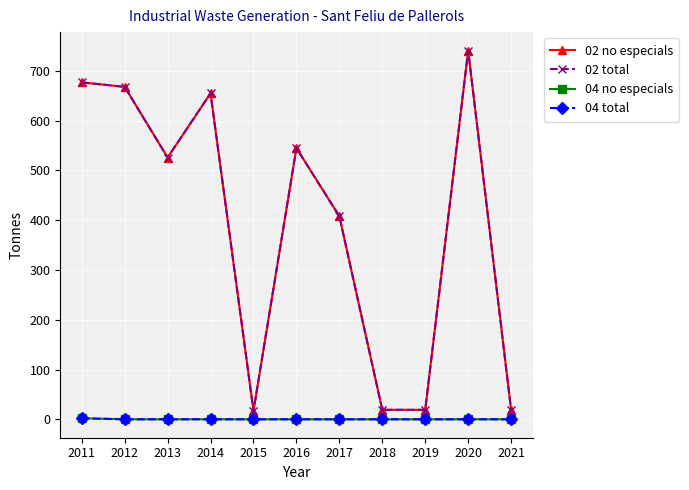

True or false: 04 no especials and 04 total cross at least once.

False